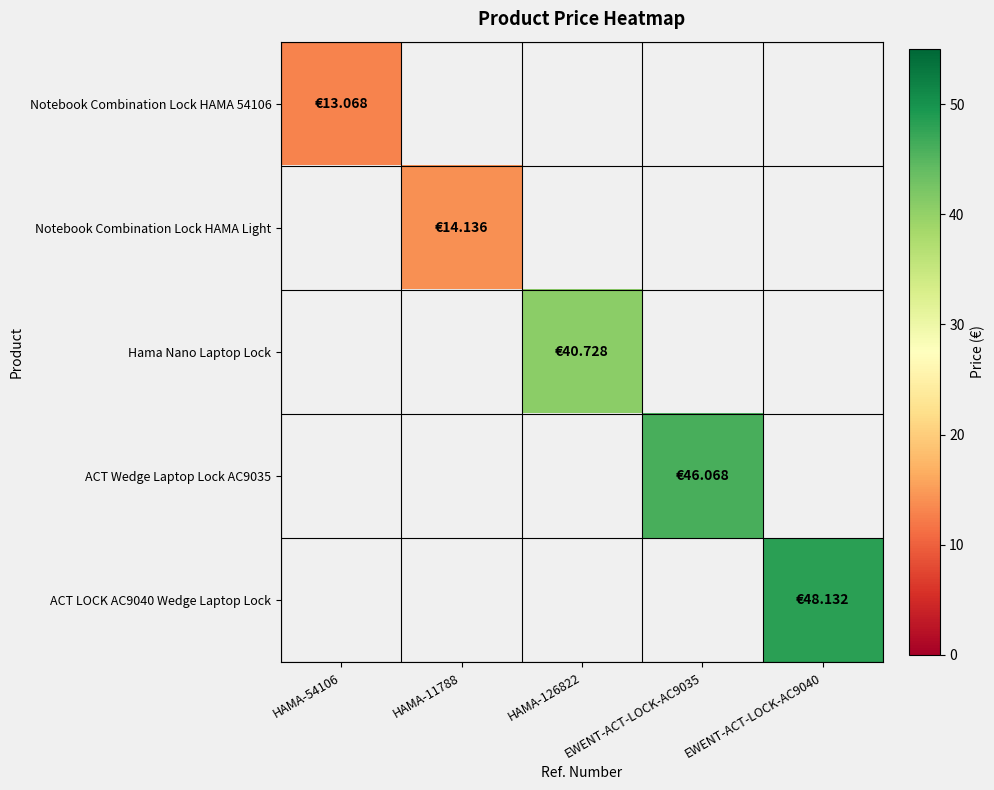

How many values in the Hama Nano Laptop Lock series exceed 40?

1